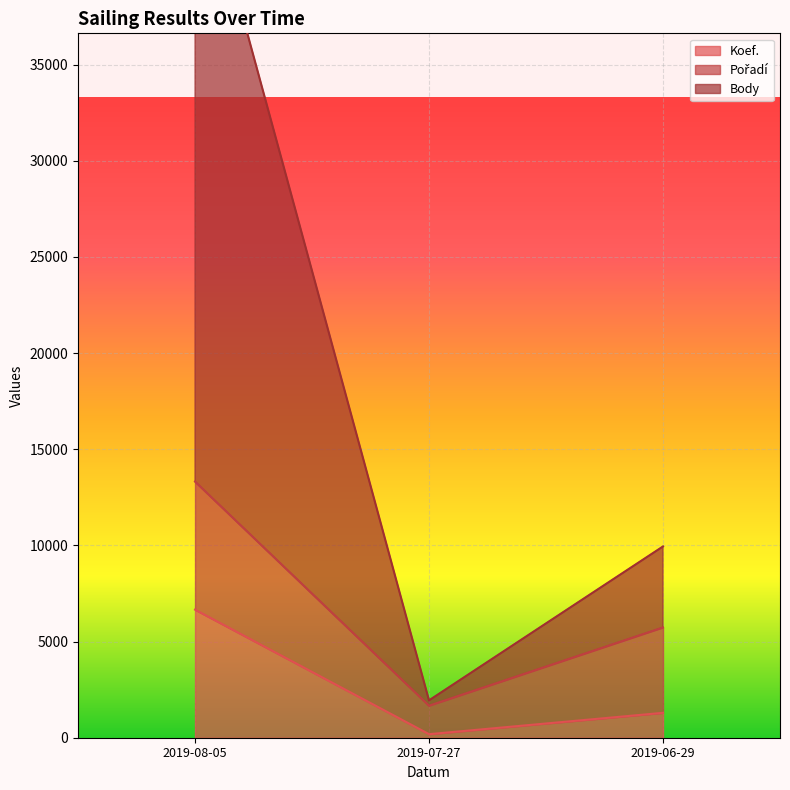

List the labels in order of Koef. value, smallest first.

2019-07-27, 2019-06-29, 2019-08-05